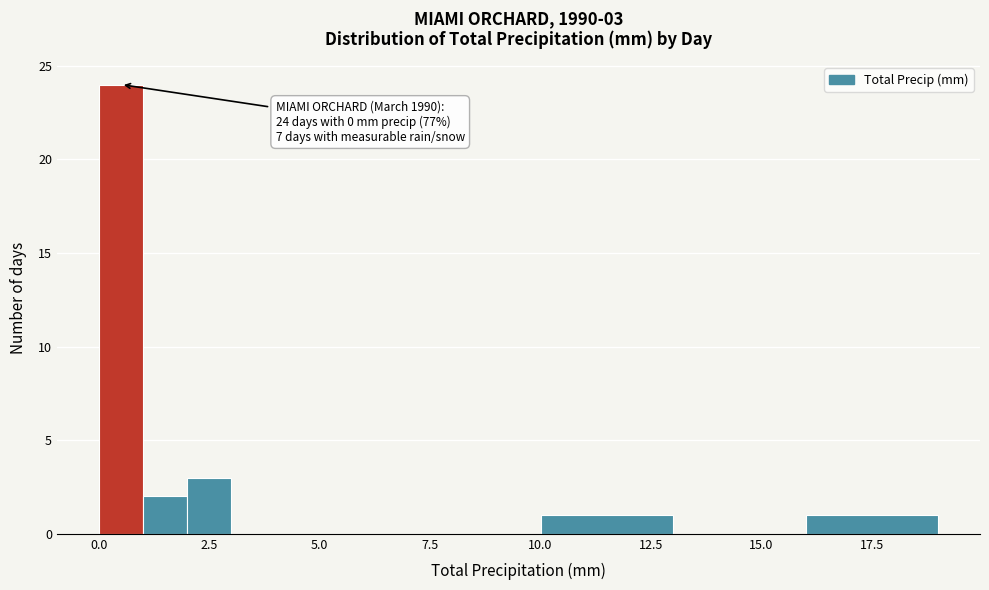

Around what value on the x-axis is the tallest bar? Give the approximate position of its centre, as read against the axis.

0.5